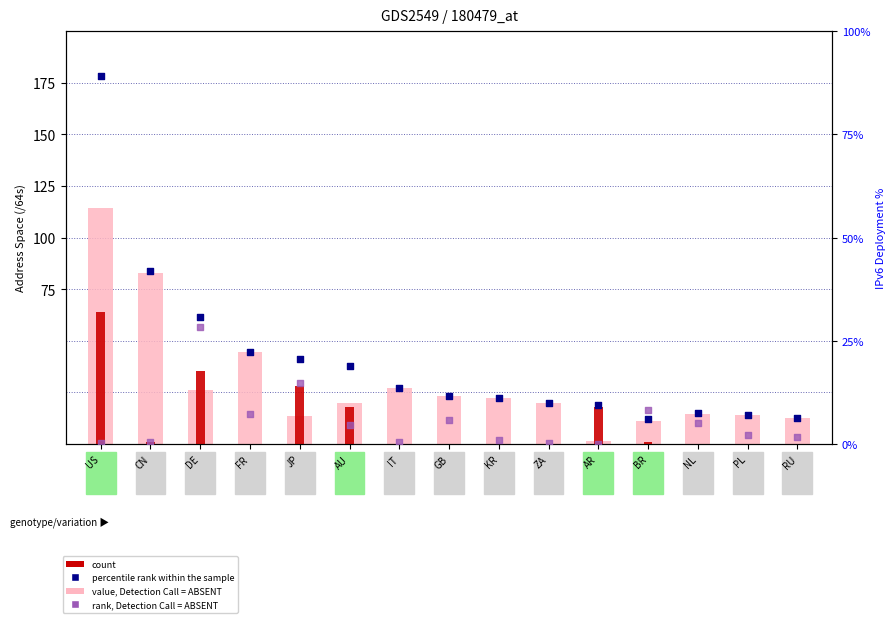

What is the total value across all series at GB?

52.3